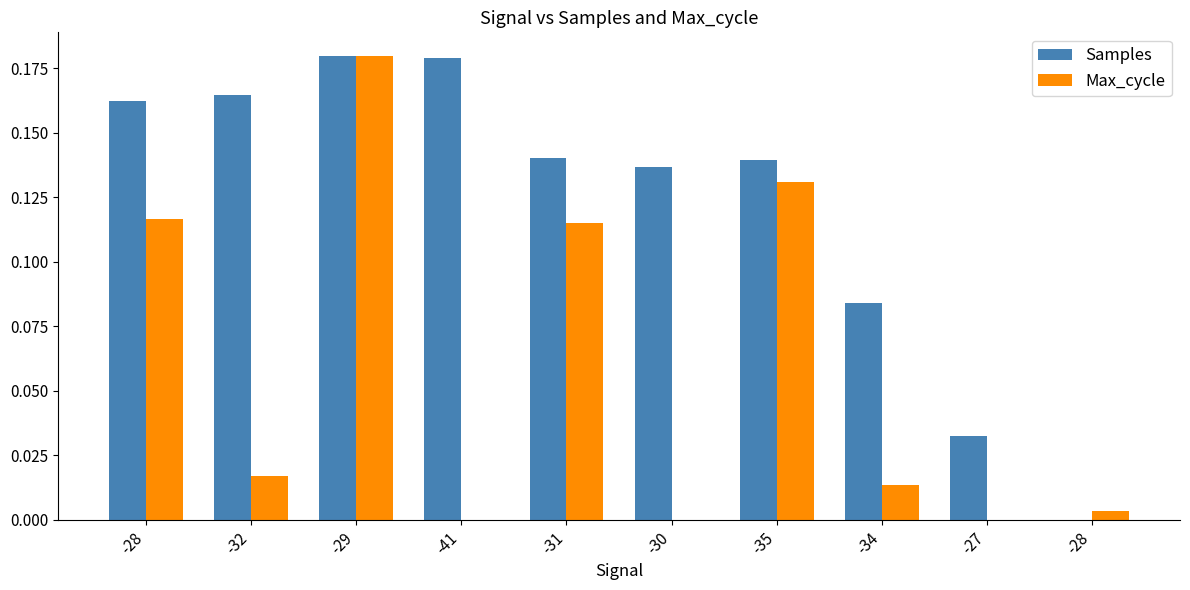

What is the sum of all Max_cycle values?

0.6